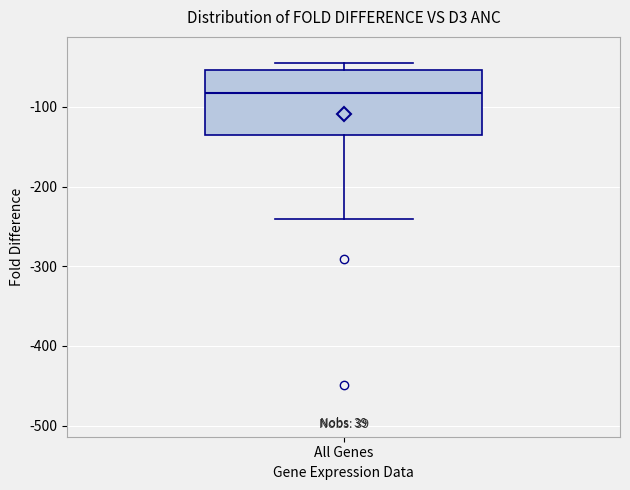

Read this box plot against the y-axis: the position of the median line, the range covered by the box, and the ends of both whiskers. The values are not printed on the chart, so give them approximately, as read against the axis.

median -80, box -140 to -50, whiskers -240 to -40